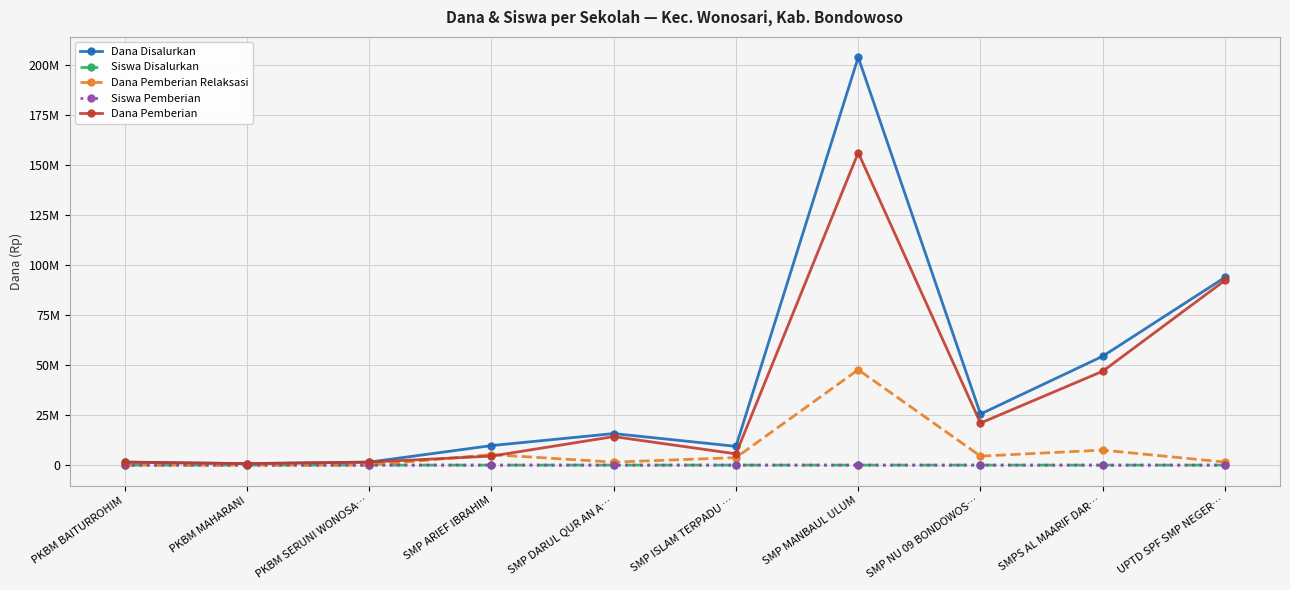

What are all the series names shown in the legend?

Dana Disalurkan, Siswa Disalurkan, Dana Pemberian Relaksasi, Siswa Pemberian, Dana Pemberian